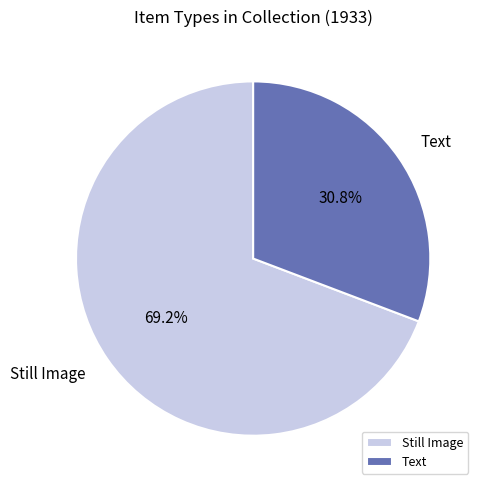

Which category has the biggest portion of the pie?

Still Image